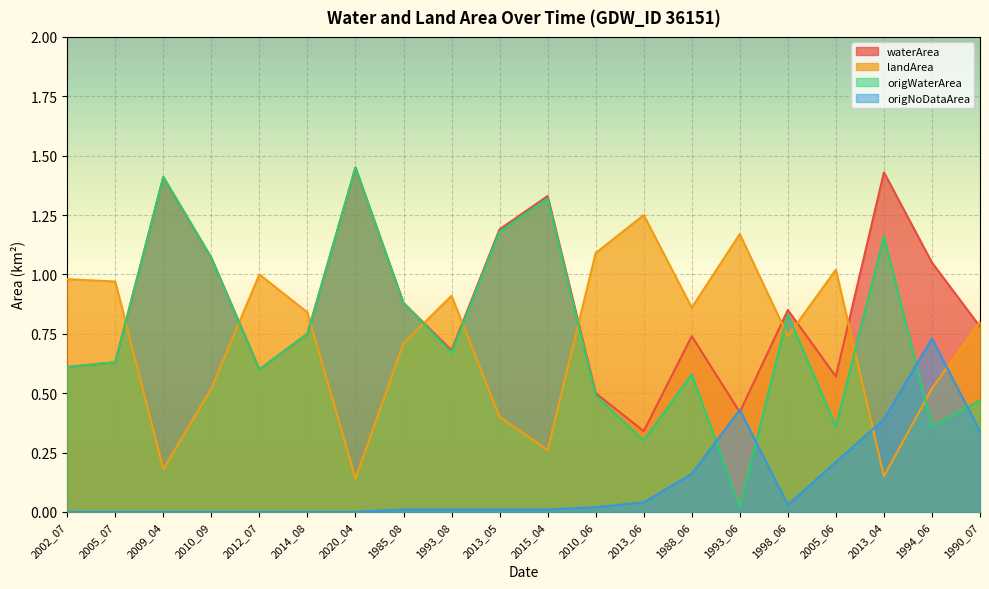

Reading right to left, transcribe all the data shown in this chart.

waterArea: 0.8	1.1	1.4	0.6	0.8	0.4	0.7	0.3	0.5	1.3	1.2	0.7	0.9	1.4	0.8	0.6	1.1	1.4	0.6	0.6
landArea: 0.8	0.5	0.1	1.0	0.7	1.2	0.9	1.2	1.1	0.3	0.4	0.9	0.7	0.1	0.8	1.0	0.5	0.2	1.0	1.0
origWaterArea: 0.5	0.4	1.2	0.4	0.8	0.0	0.6	0.3	0.5	1.3	1.2	0.7	0.9	1.4	0.8	0.6	1.1	1.4	0.6	0.6
origNoDataArea: 0.3	0.7	0.4	0.2	0.0	0.4	0.2	0.0	0.0	0.0	0.0	0.0	0.0	0.0	0.0	0.0	0.0	0.0	0.0	0.0